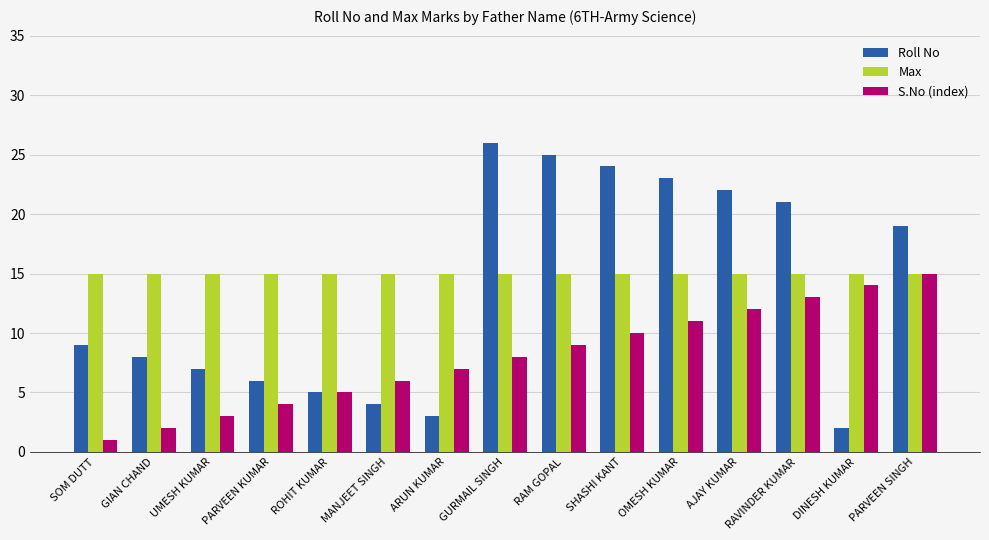

How many groups of bars are there?

15